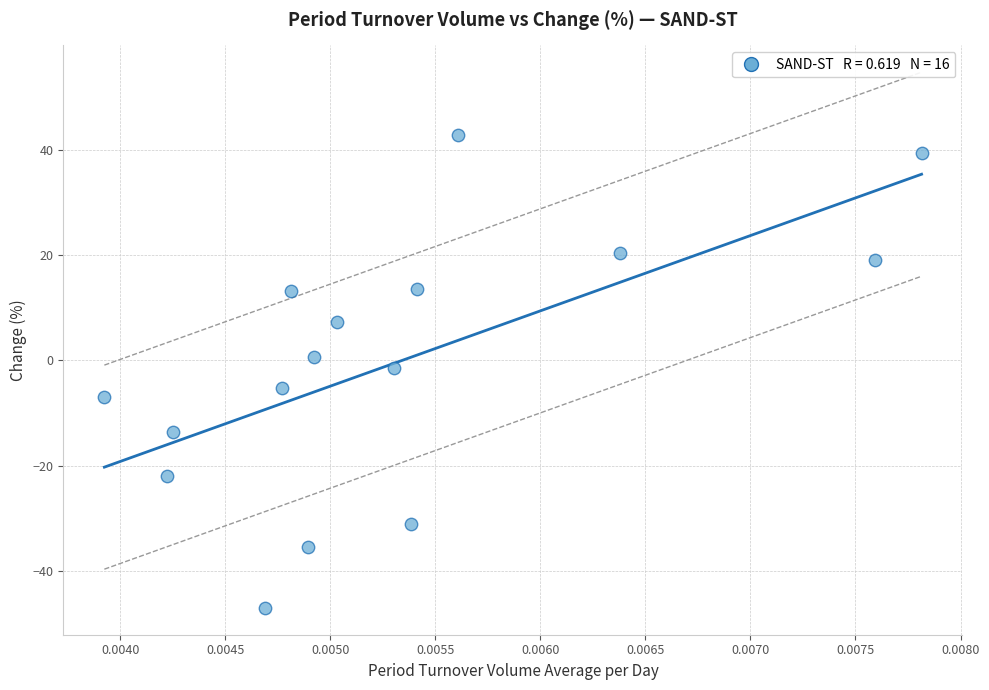

What is the range of Y values (max minus min)?

90.0